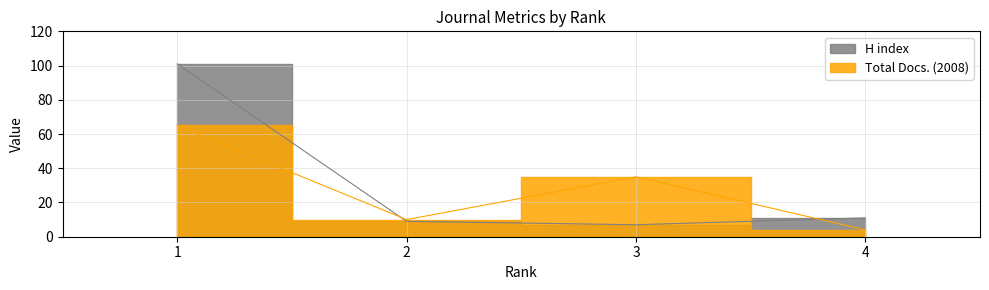

Rank the series by their maximum value, from highest to lowest.

H index, Total Docs. (2008)